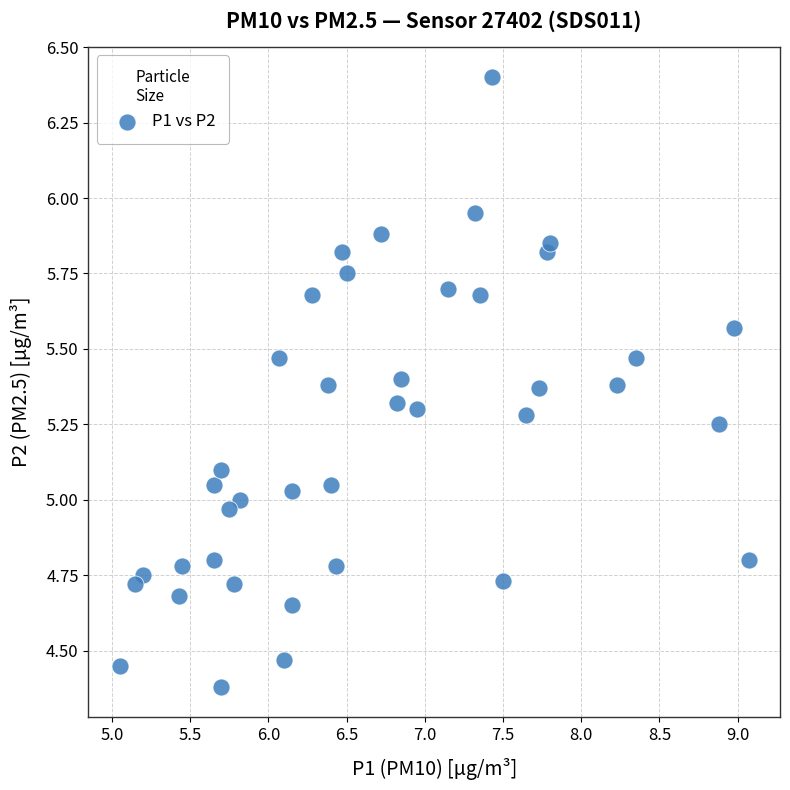

What is the range of Y values (max minus min)?

2.0